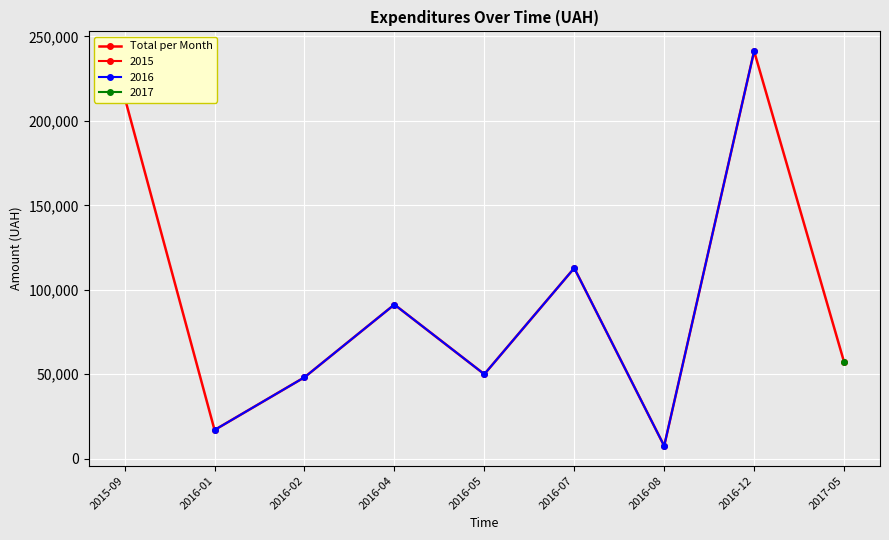

Which label corresponds to the largest value in the chart?

2016-12